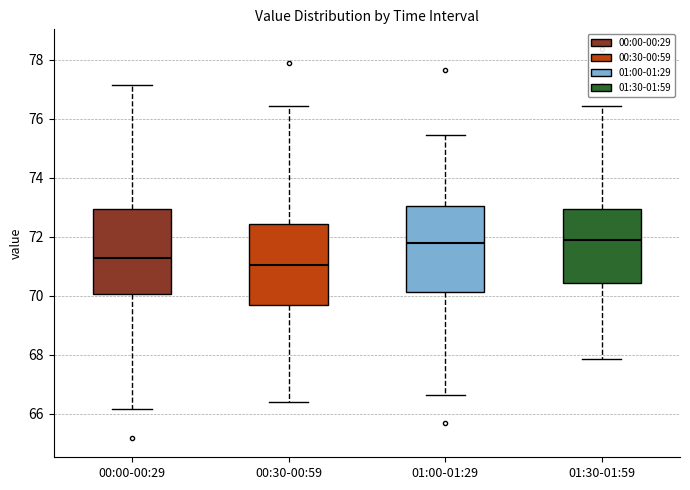

Where is the lower edge of the box for 00:30-00:59 on the y-axis? The values are not printed on the chart, so give them approximately, as read against the axis.

69.8